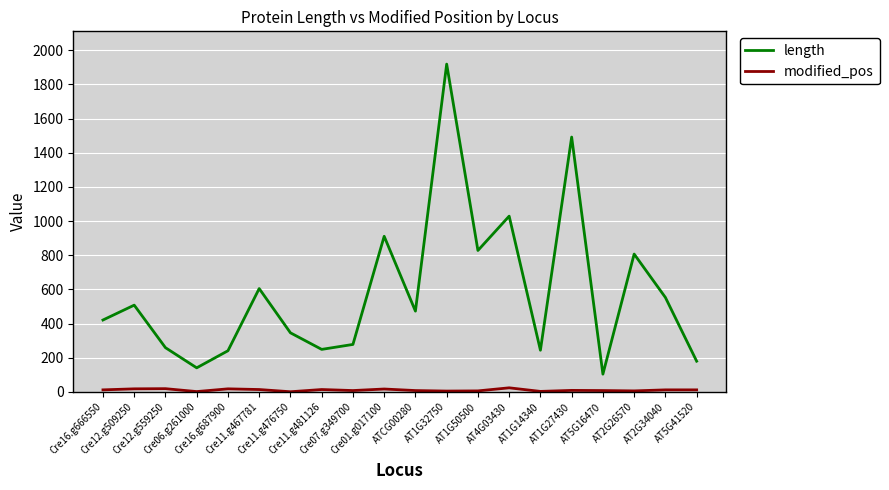

Which series has the largest range (max minus min)?

length